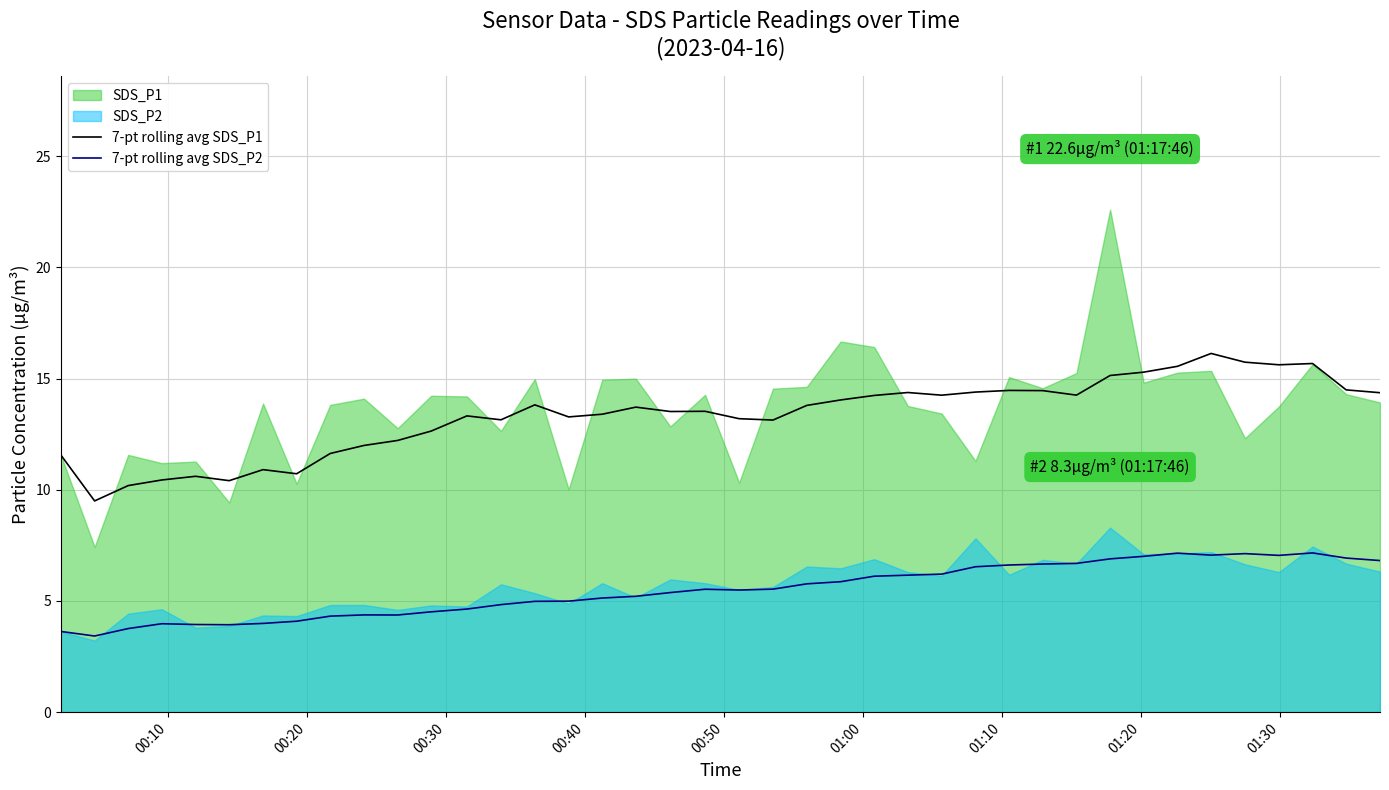

How many lines are shown in the chart?

2